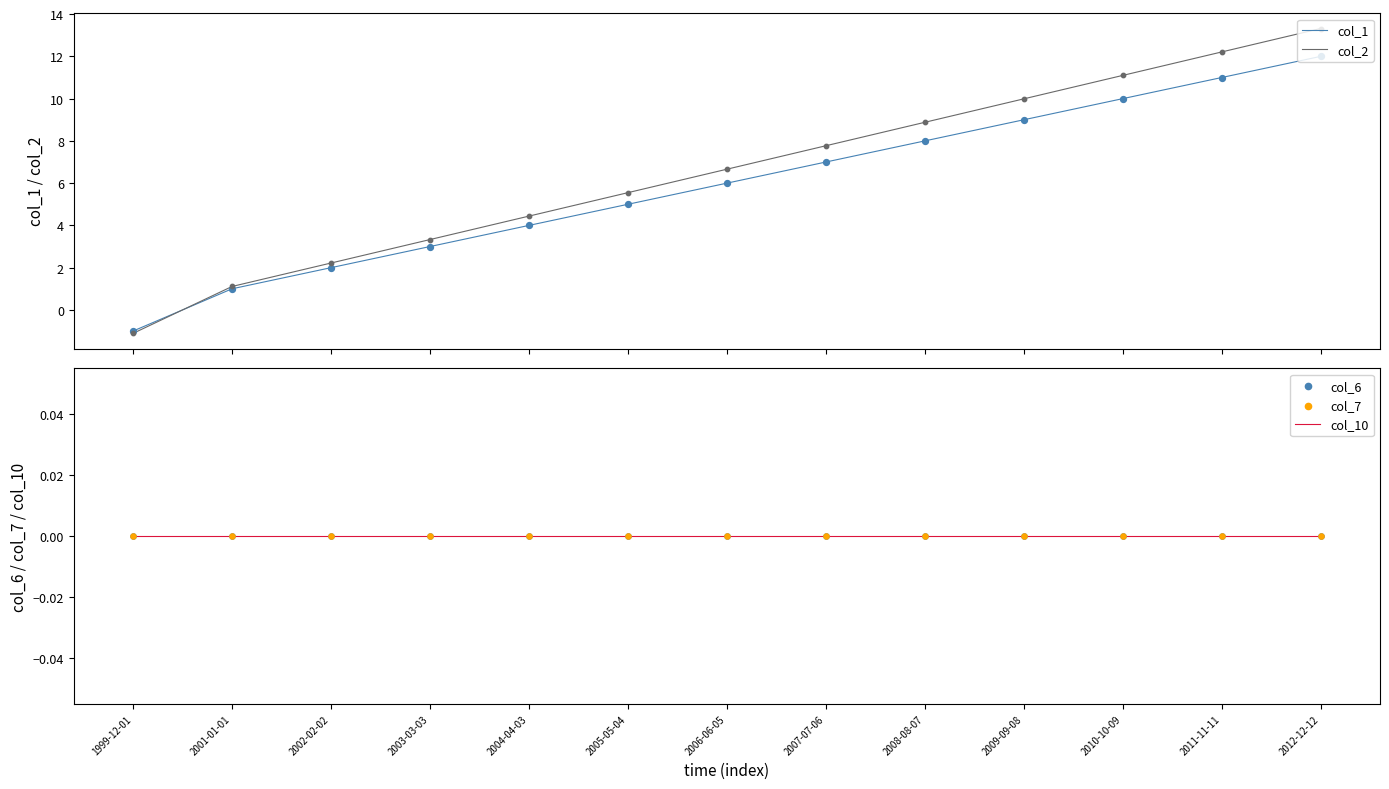

What are all the series names shown in the legend?

col_1, col_2, col_10, col_6, col_7